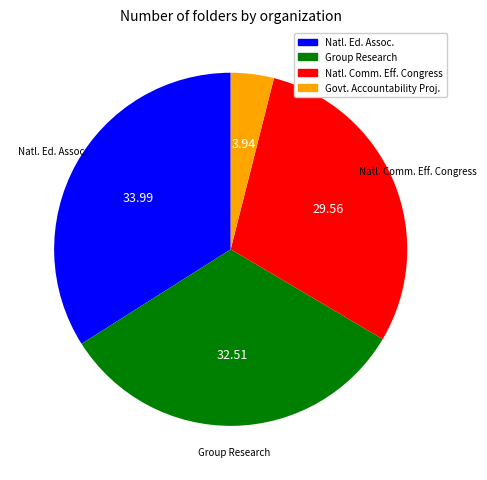

Does any single category account for the majority?

No